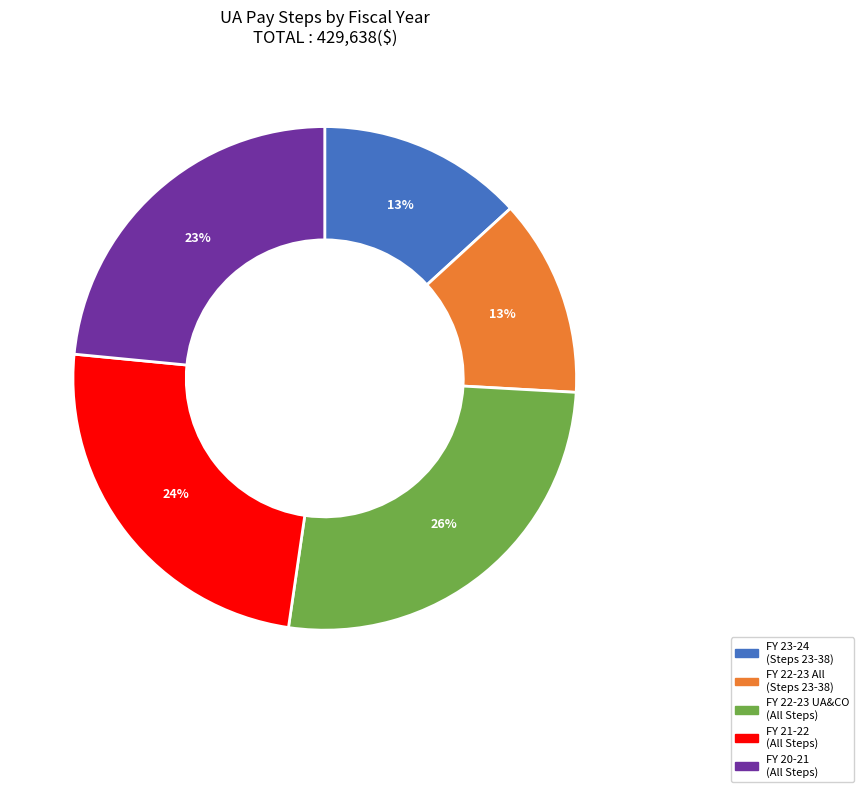

Between FY 22-23 UA&CO (All Steps) and FY 21-22 (All Steps), which is larger?

FY 22-23 UA&CO (All Steps)